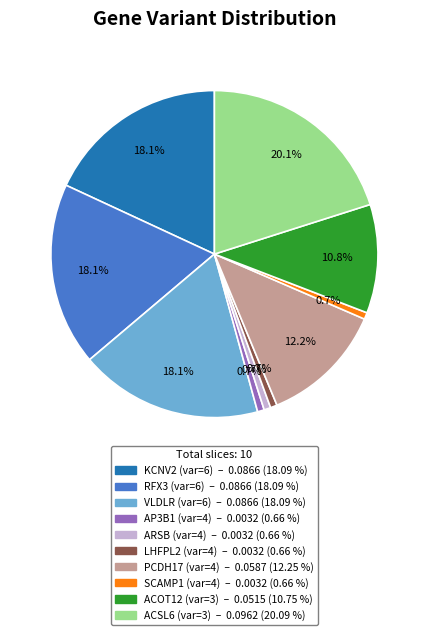

To the nearest percent, what is the difference between the largest and smallest slice percentages?

19%